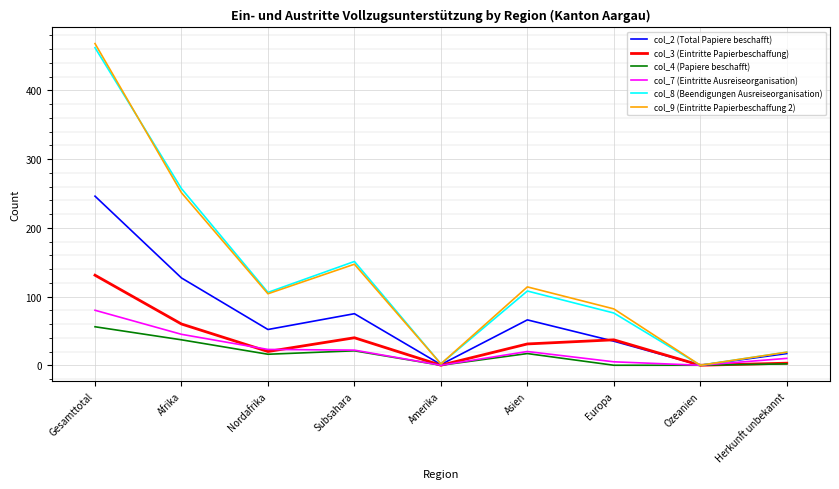

At which label does col_4 (Papiere beschafft) reach its peak?

Gesamttotal